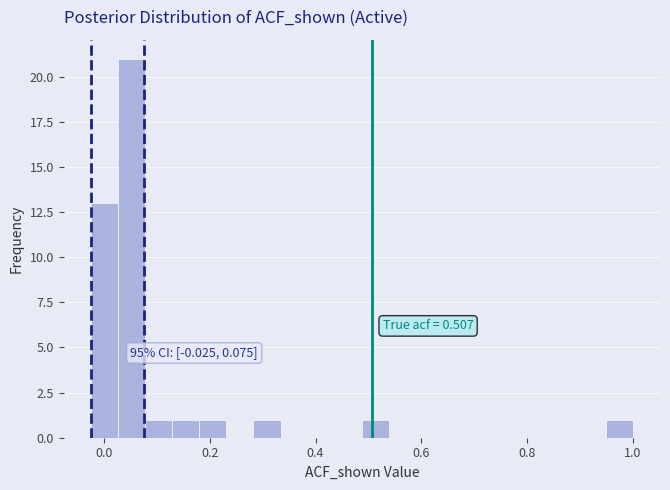

Around what value on the x-axis is the tallest bar? Give the approximate position of its centre, as read against the axis.

0.06